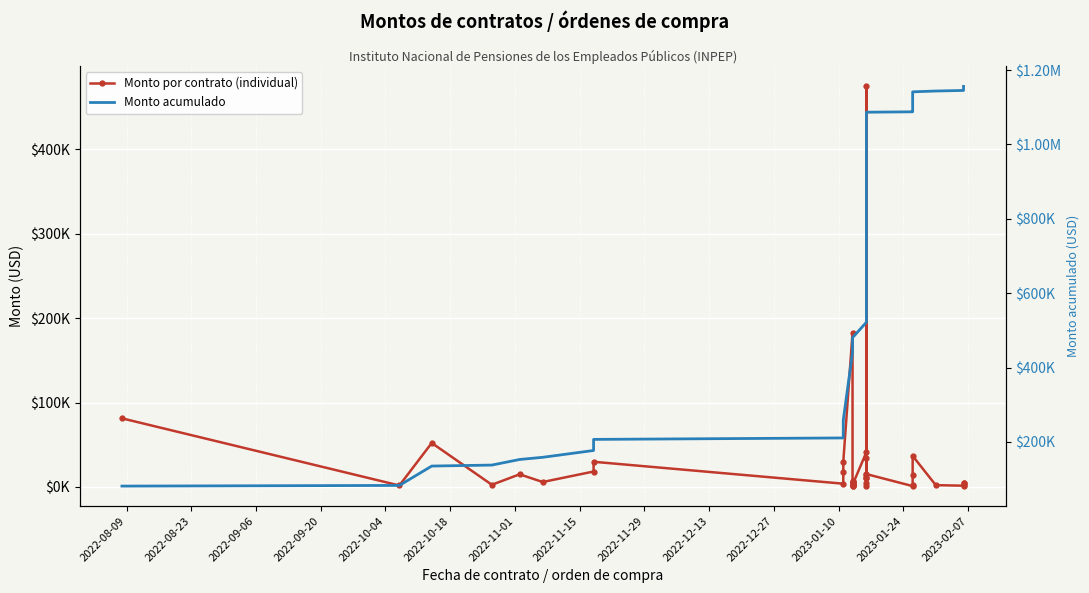

What is the highest value of the Monto por contrato (individual) series?

474200.8